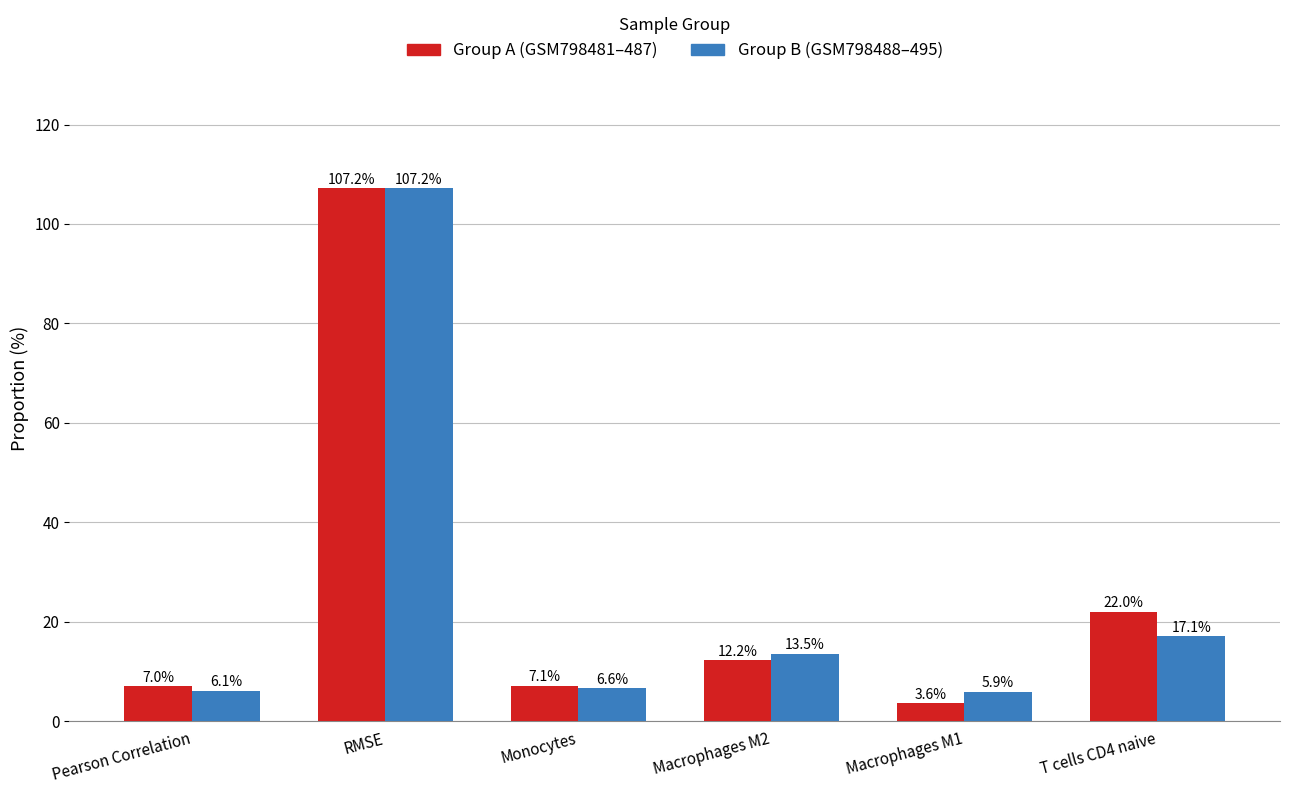

True or false: Group B (GSM798488–495) has a value of 18.2 at Macrophages M2.

False